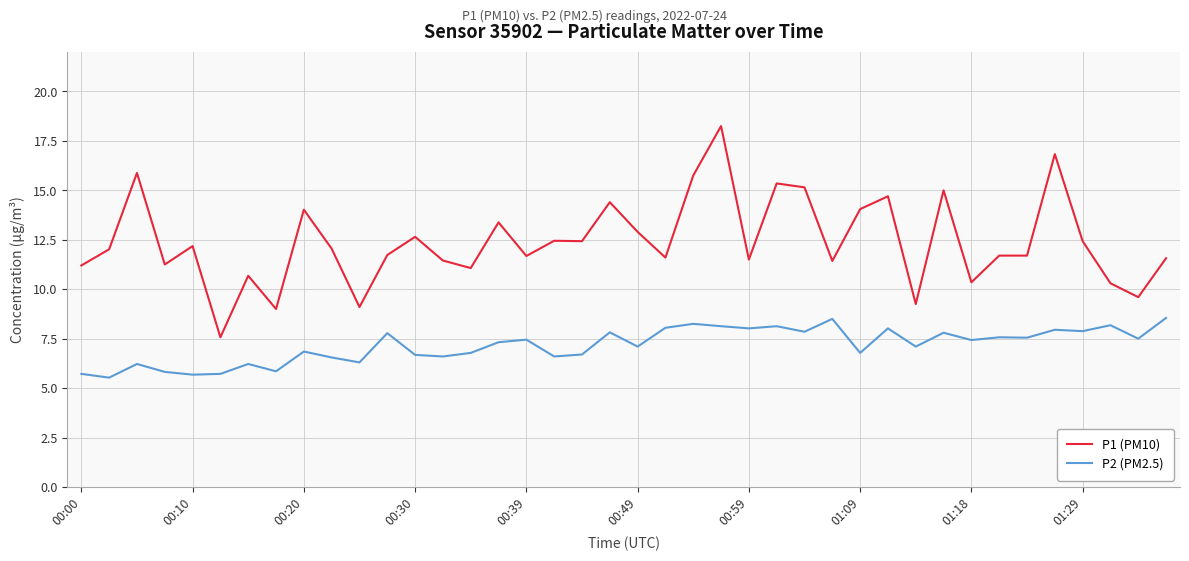

Which series has the widest spread of values?

P1 (PM10)